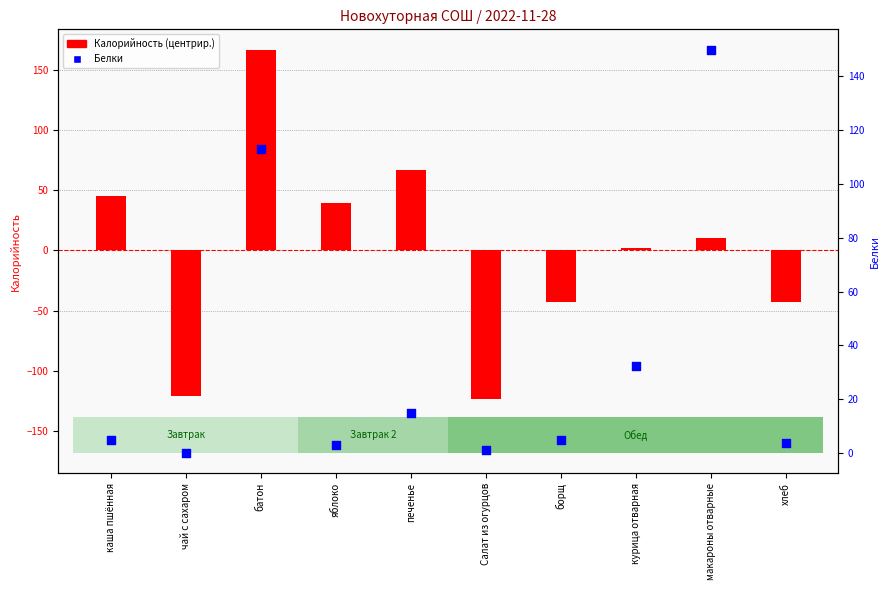

Which series has the largest total across all categories?

Белки